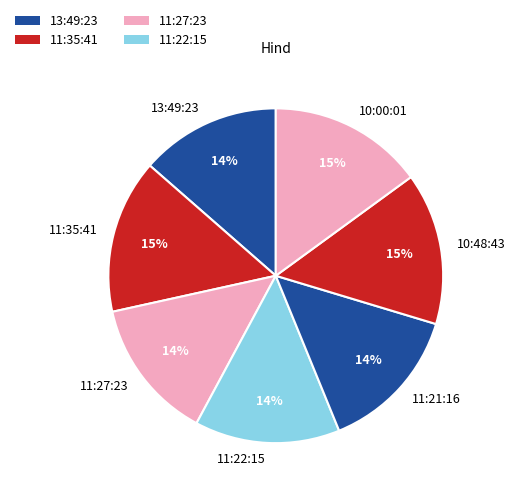

To the nearest percent, what portion does 10:00:01 represent?

15%